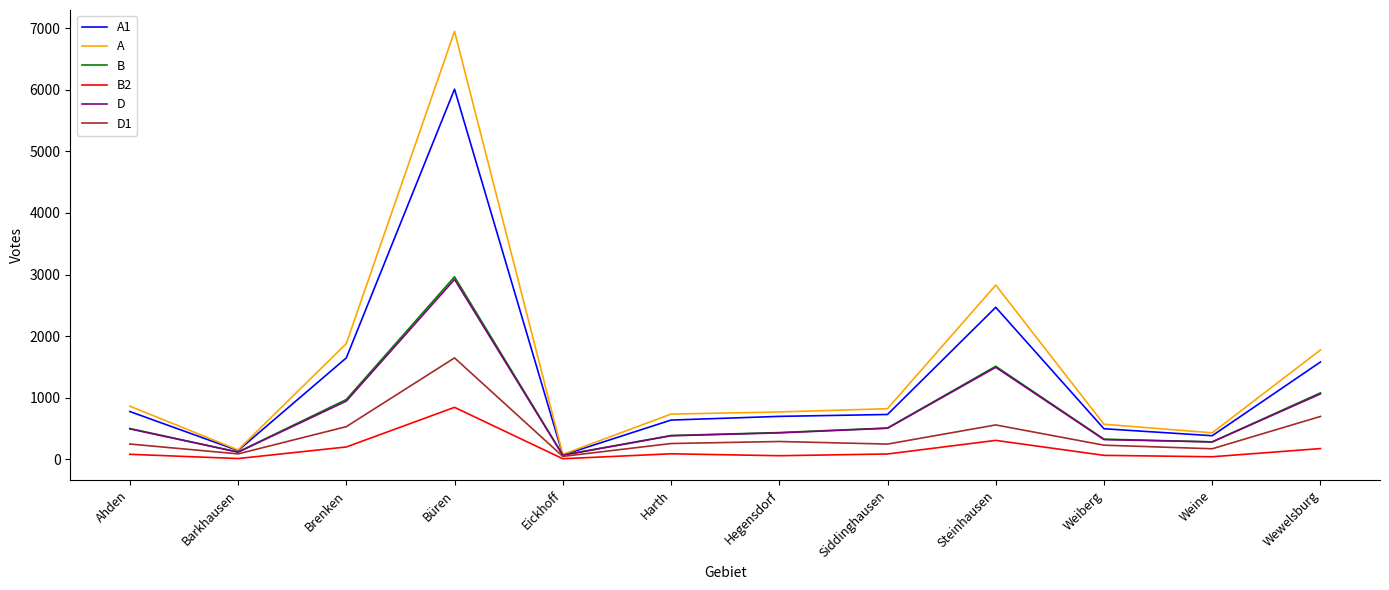

Which category has the highest value in the A1 series?

Büren